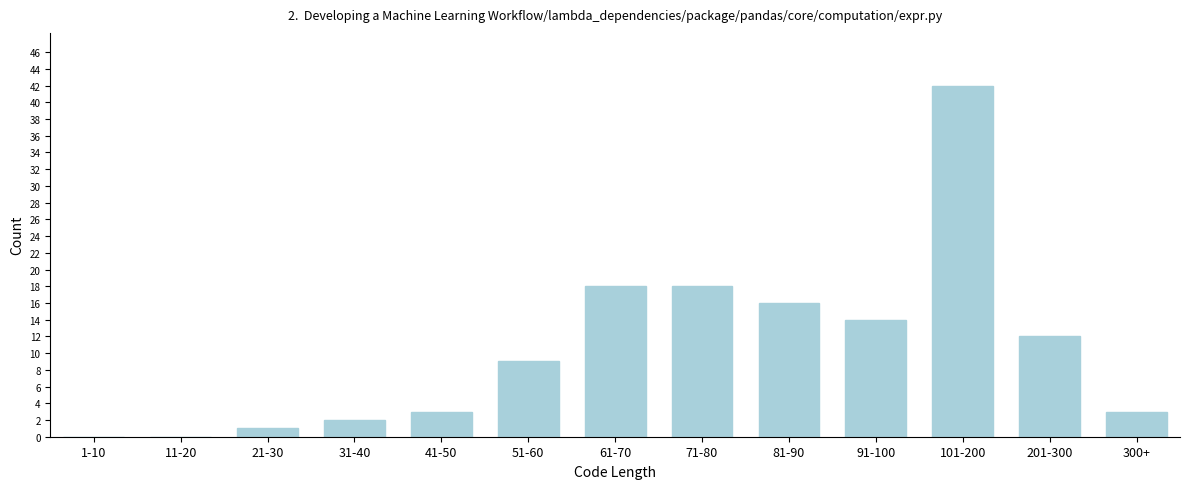

Reading right to left, extract all data points from this chart.

300+=3	201-300=12	101-200=42	91-100=14	81-90=16	71-80=18	61-70=18	51-60=9	41-50=3	31-40=2	21-30=1	11-20=0	1-10=0